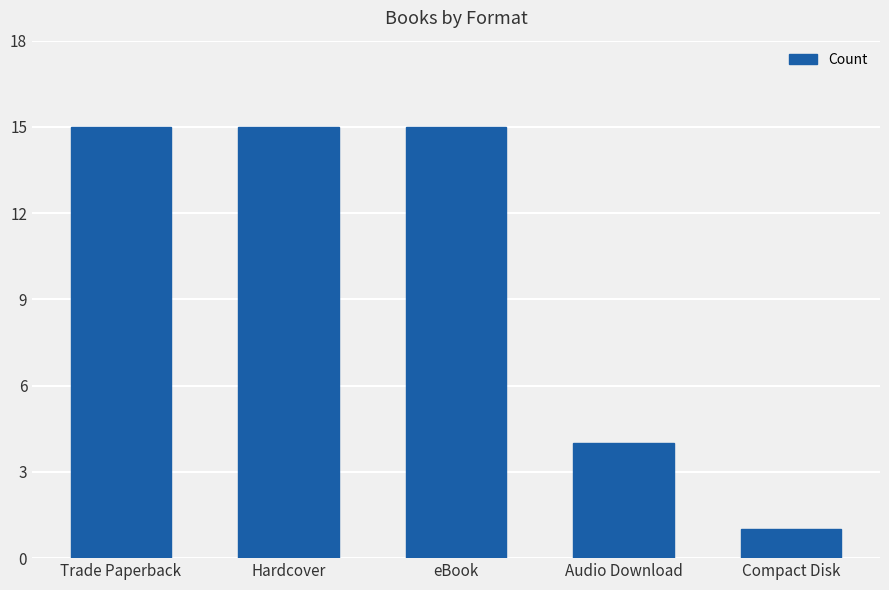

What is the value of the 1st bar from the left?

15